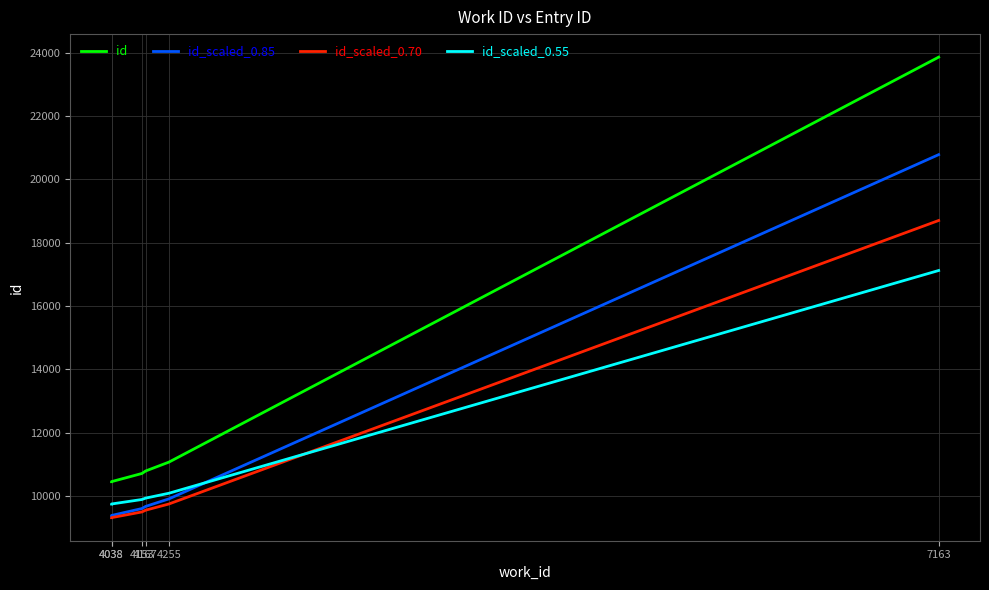

True or false: id has a value of 23863.0 at 7163.

True